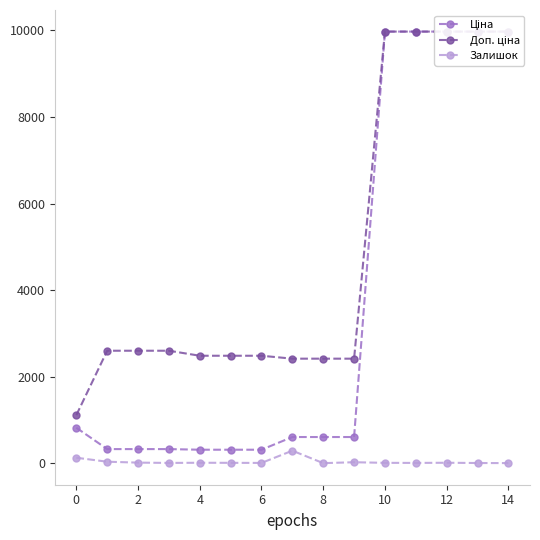

At how many categories does at least one series exceed 1750?

14